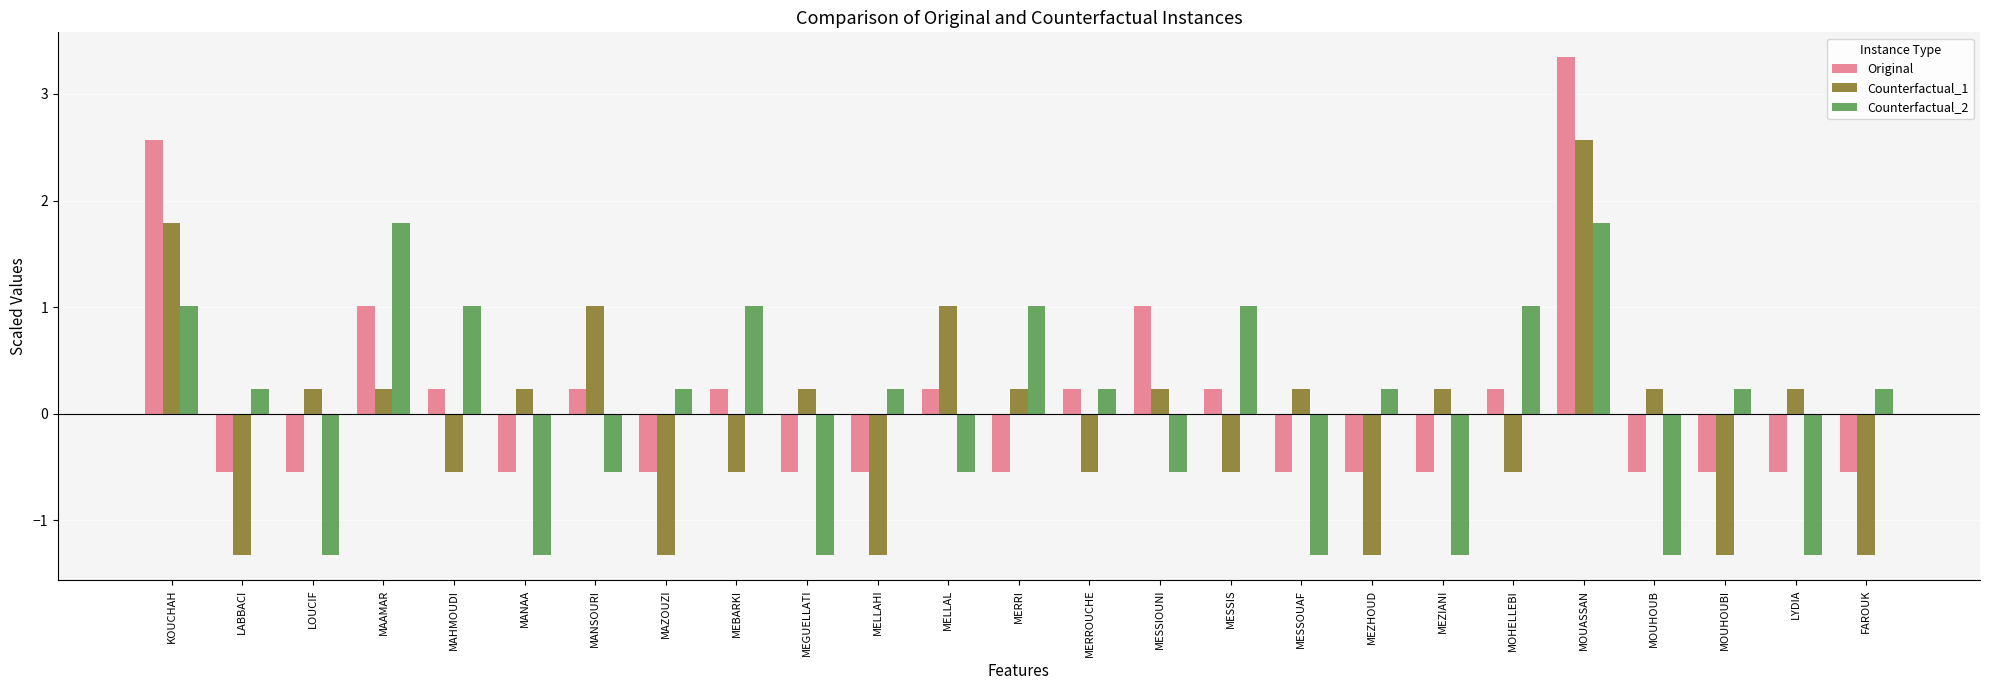

Rank the series by their average value, from lowest to highest.

Counterfactual_1, Counterfactual_2, Original